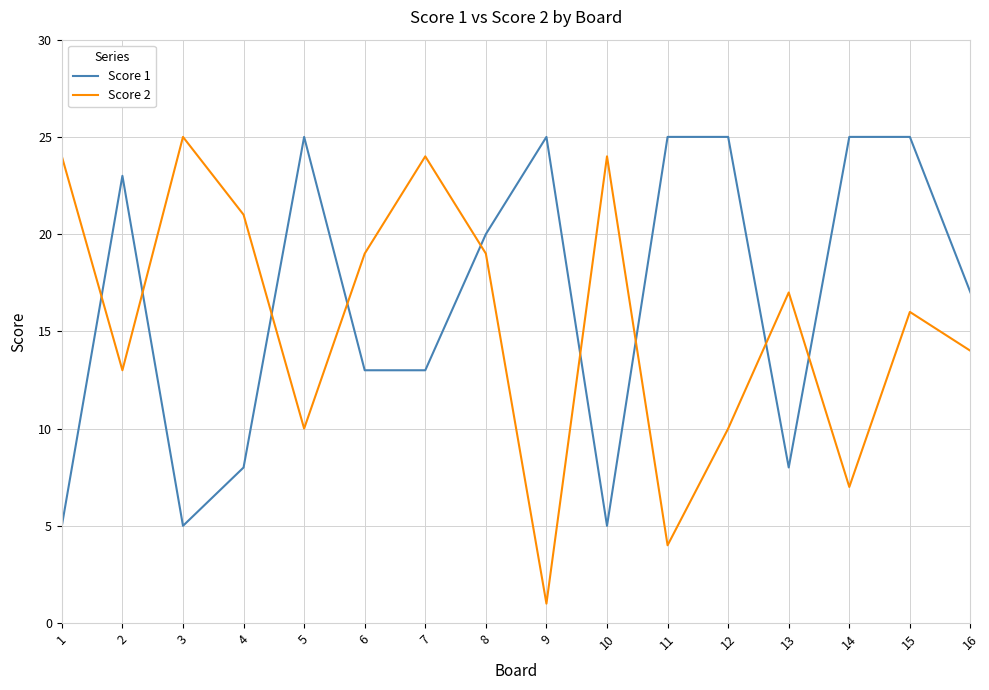

Reading left to right, transcribe all the data shown in this chart.

Score 1: 1=5	2=23	3=5	4=8	5=25	6=13	7=13	8=20	9=25	10=5	11=25	12=25	13=8	14=25	15=25	16=17
Score 2: 1=24	2=13	3=25	4=21	5=10	6=19	7=24	8=19	9=1	10=24	11=4	12=10	13=17	14=7	15=16	16=14